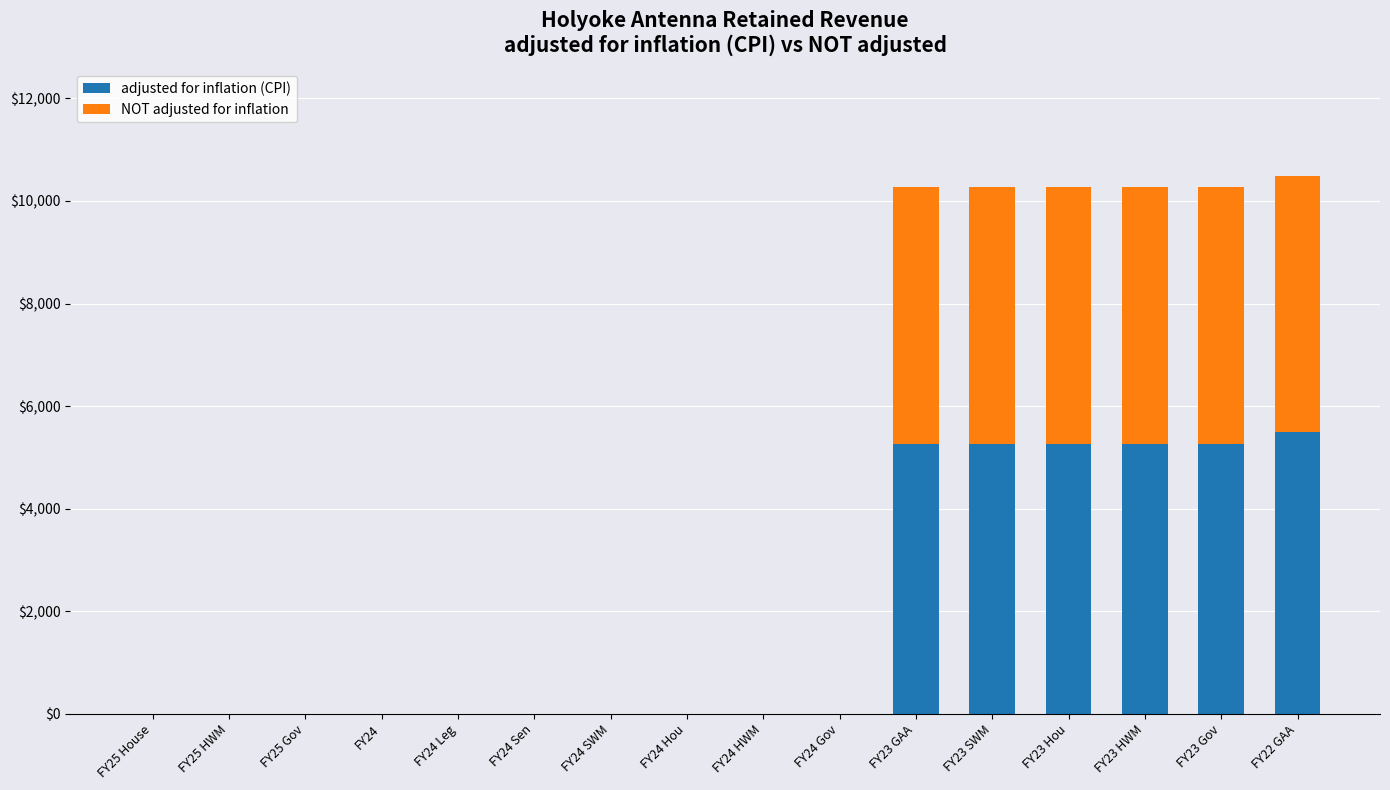

The value of adjusted for inflation (CPI) at FY24 SWM is -2598. True or false?

False